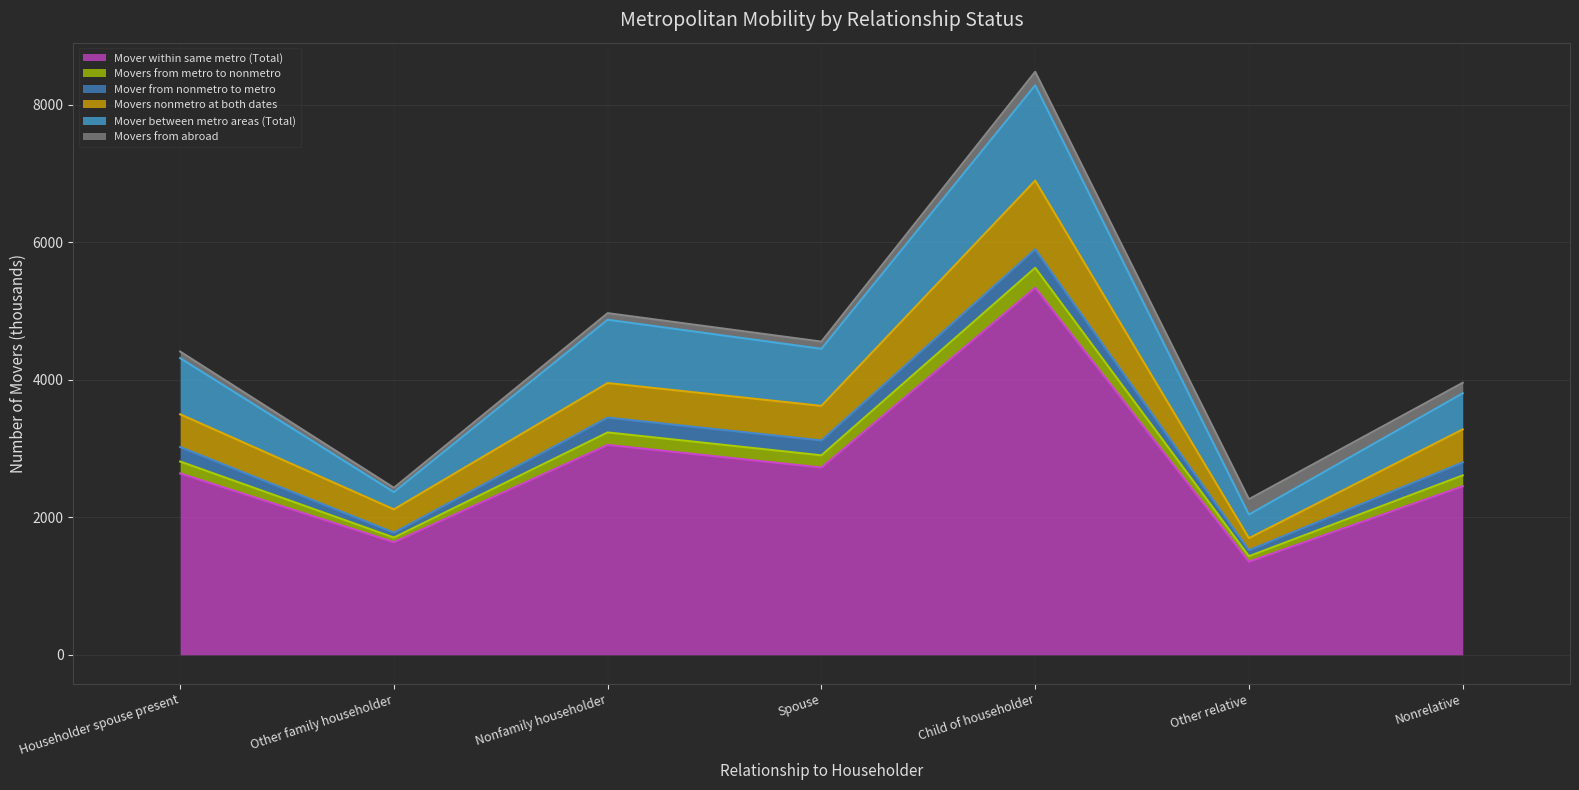

True or false: Mover within same metro (Total) has a value of 1228 at Nonfamily householder.

False